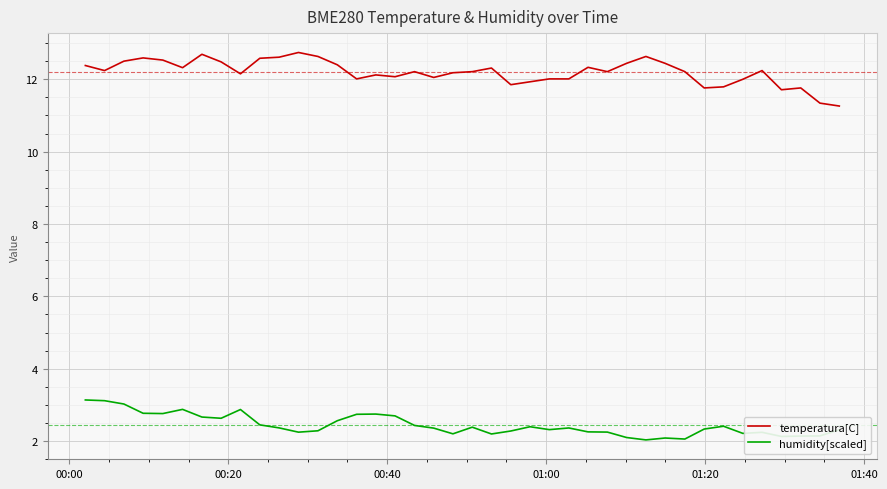

True or false: temperatura[C] and humidity[scaled] cross at least once.

False